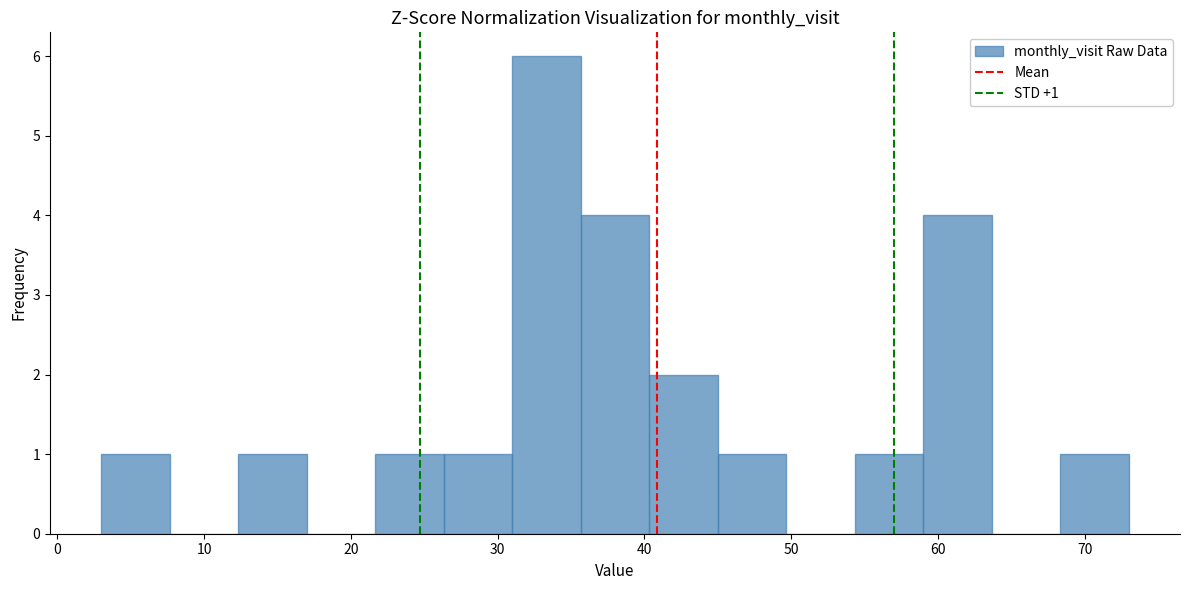

Over which range of the x-axis is the bar tallest?

31 to 36